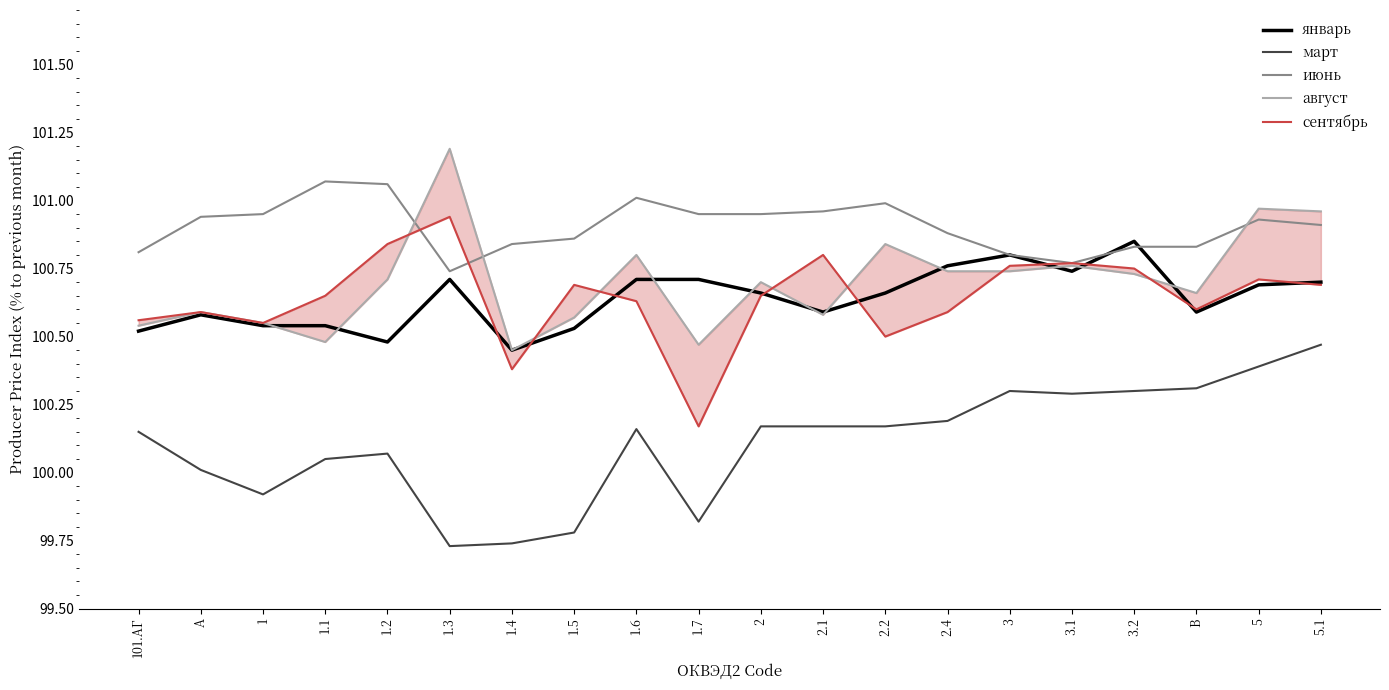

What are all the series names shown in the legend?

январь, март, июнь, август, сентябрь